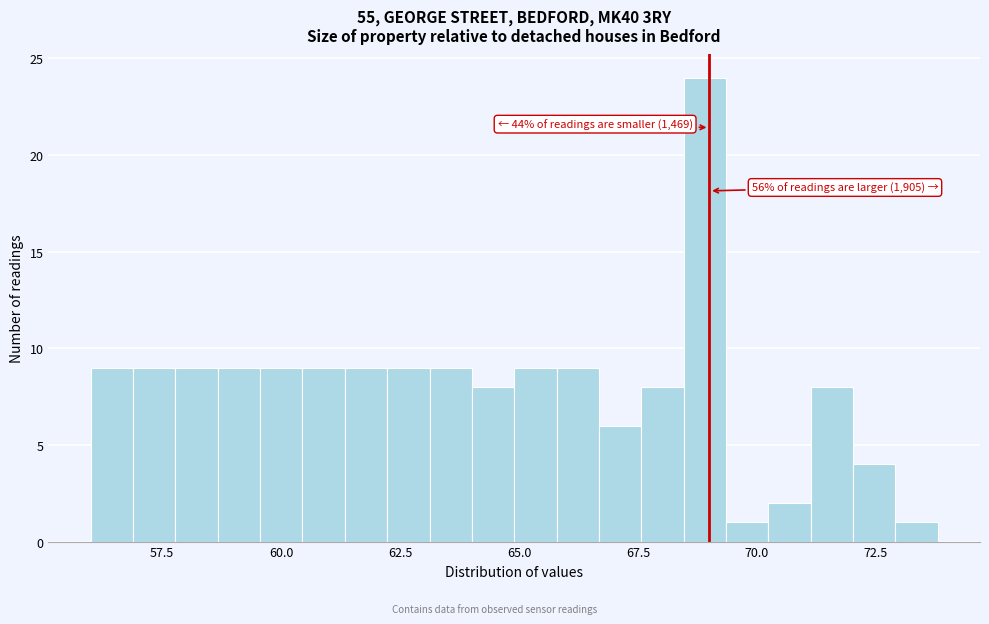

Read against the x-axis, roughly where is the centre of the tallest bar?

69.0